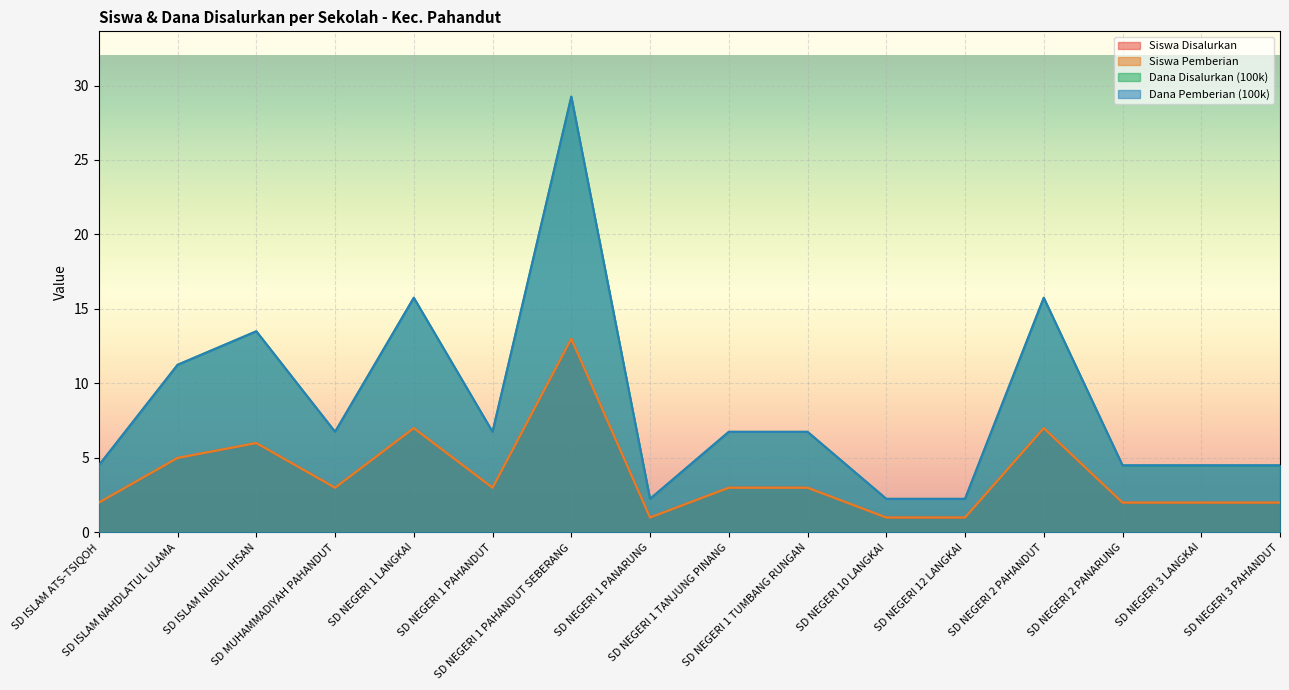

What is the label of the 11th point from the right?

SD NEGERI 1 PAHANDUT